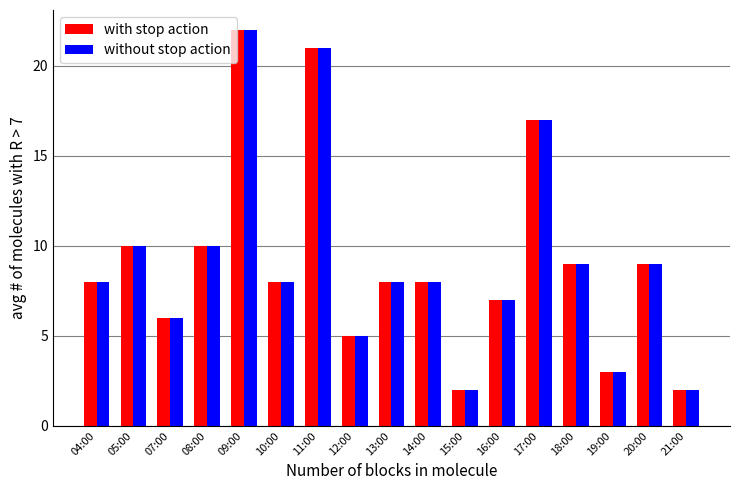

What is the smallest value displayed?

2